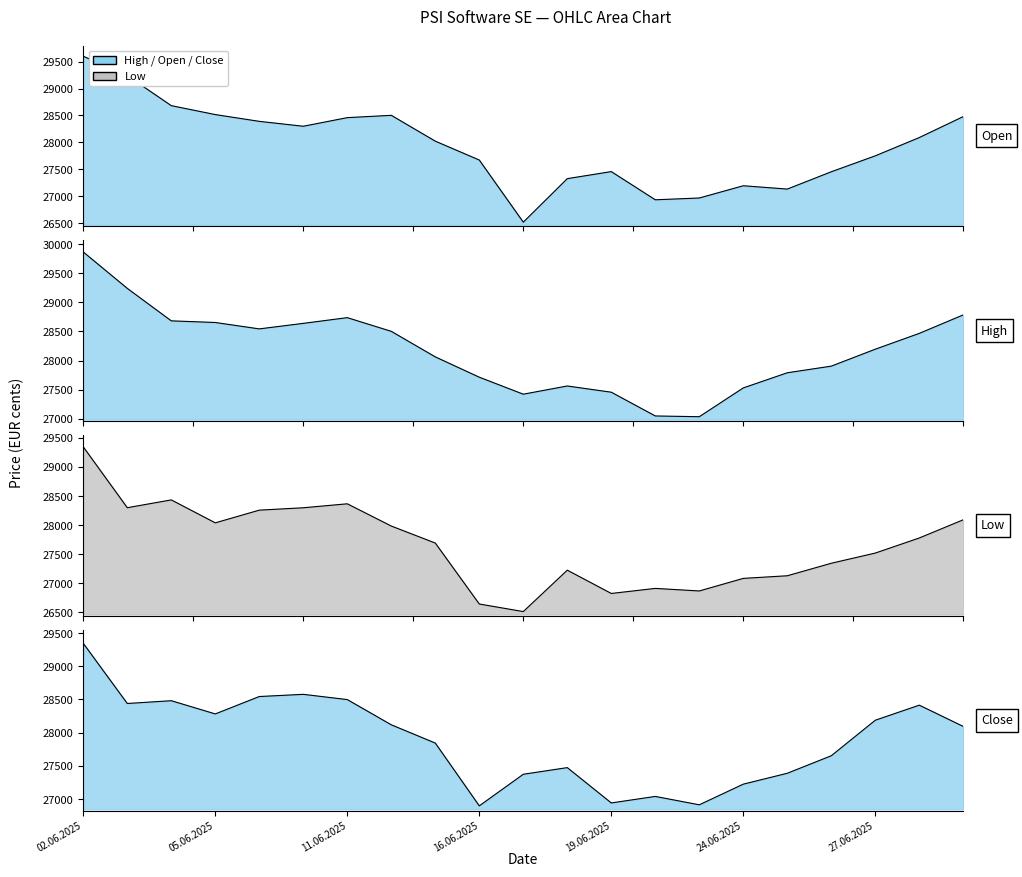

Between which two adjacent categories do Open and Close first intersect?

05.06.2025 and 06.06.2025